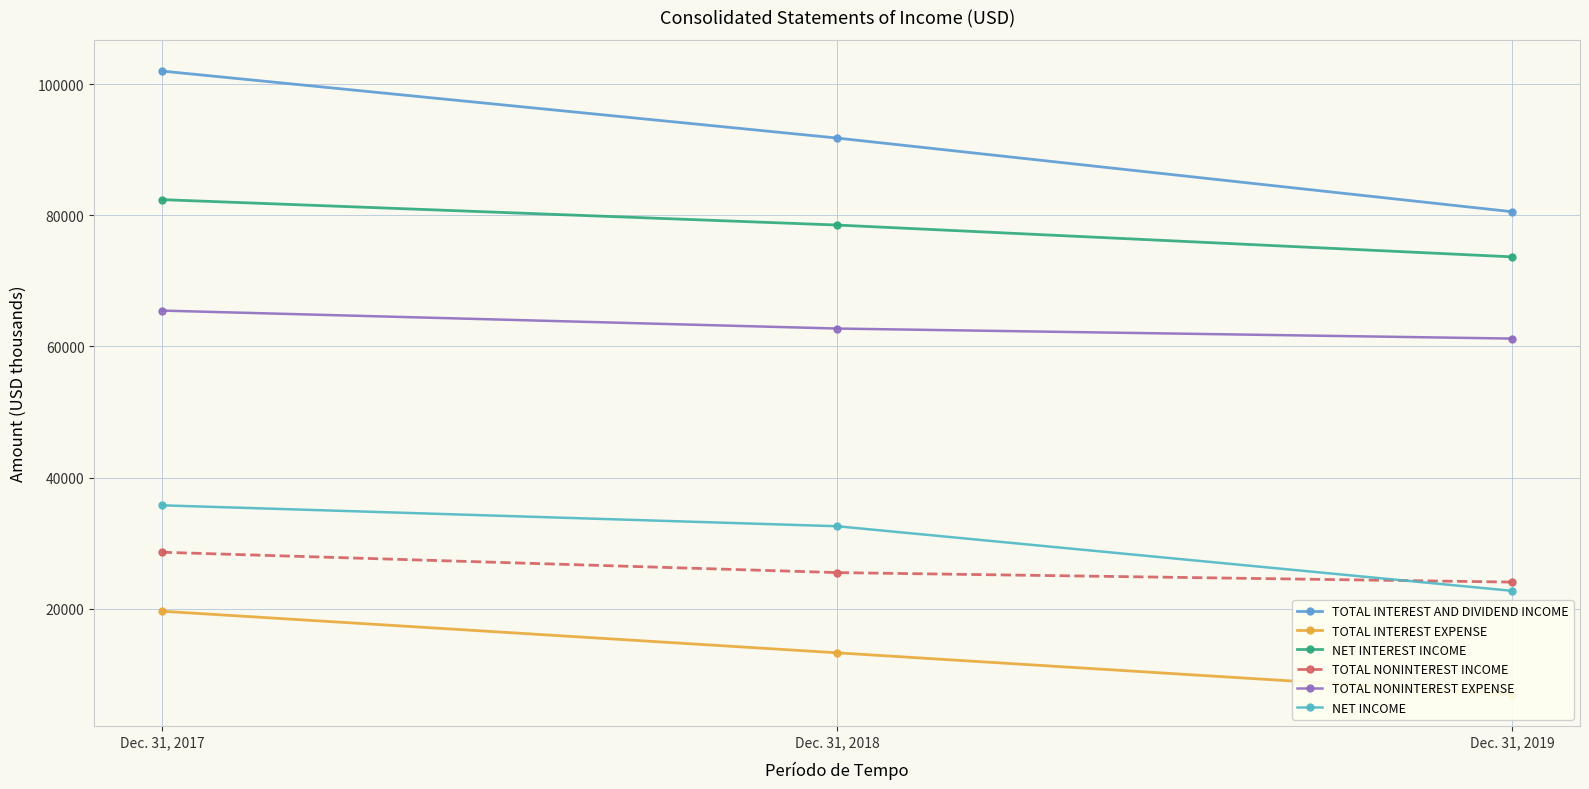

What are all the series names shown in the legend?

TOTAL INTEREST AND DIVIDEND INCOME, TOTAL INTEREST EXPENSE, NET INTEREST INCOME, TOTAL NONINTEREST INCOME, TOTAL NONINTEREST EXPENSE, NET INCOME